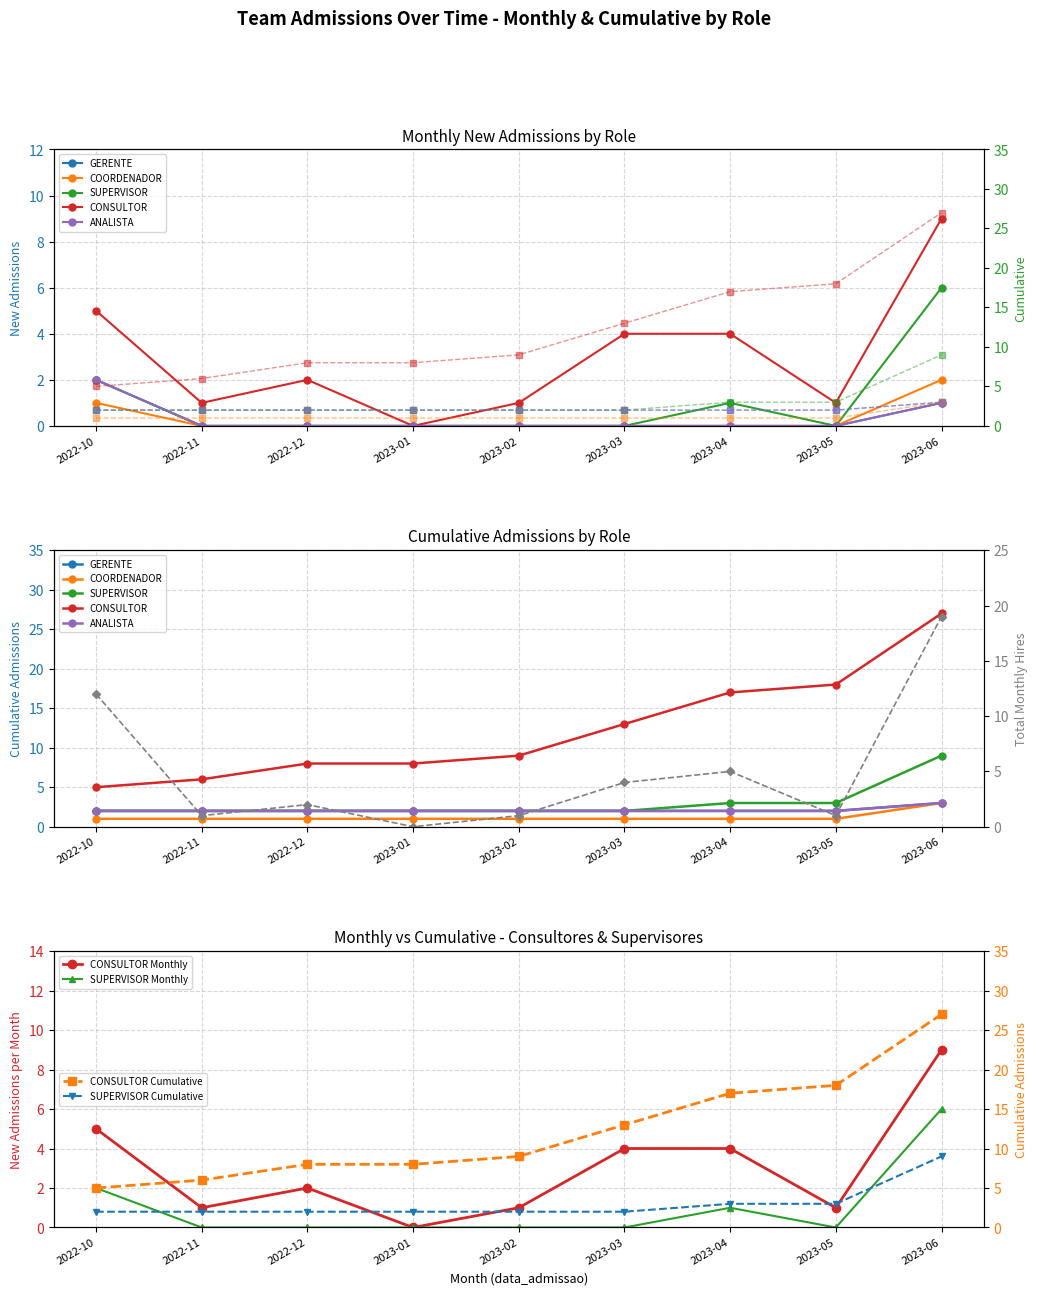

True or false: ANALISTA has more than 2 interior local peaks.

False